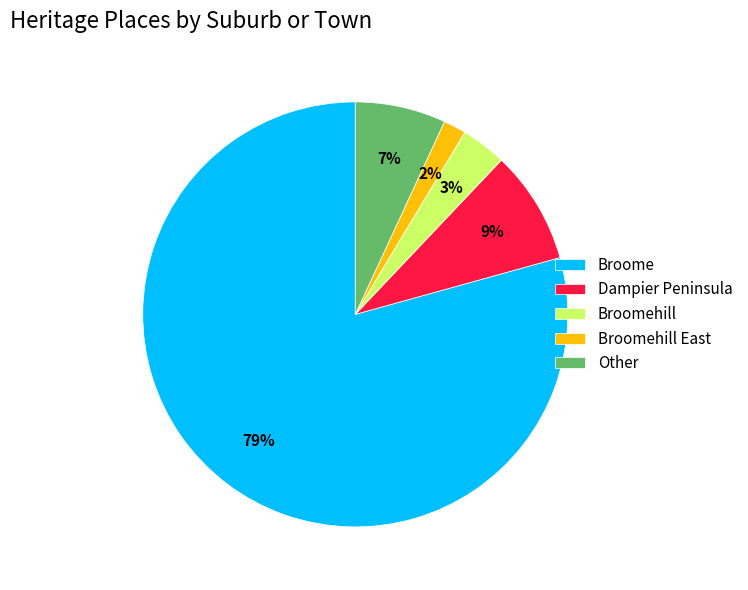

What is the largest slice in the pie chart?

Broome